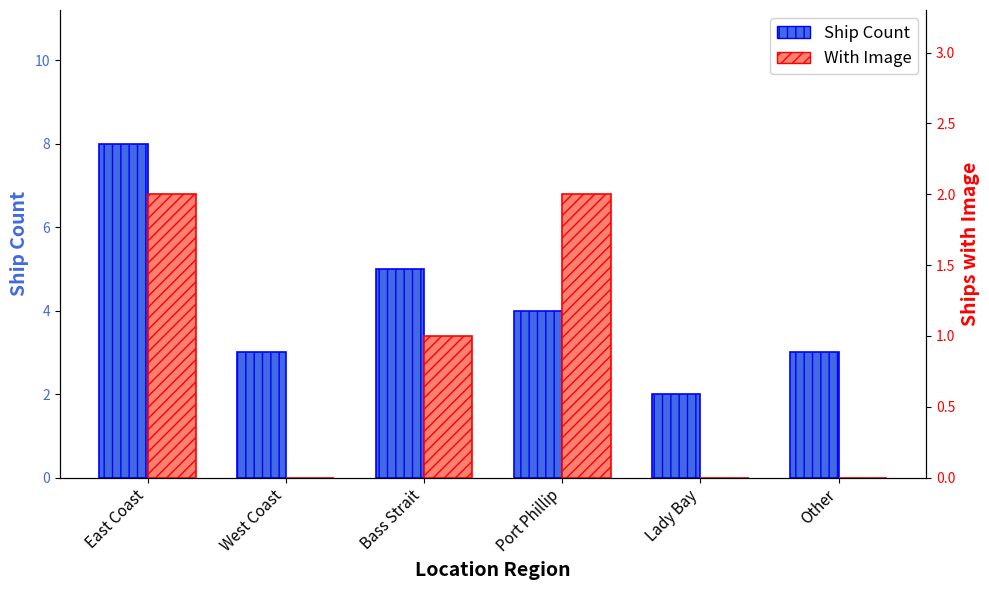

How many data points does each series have?

6